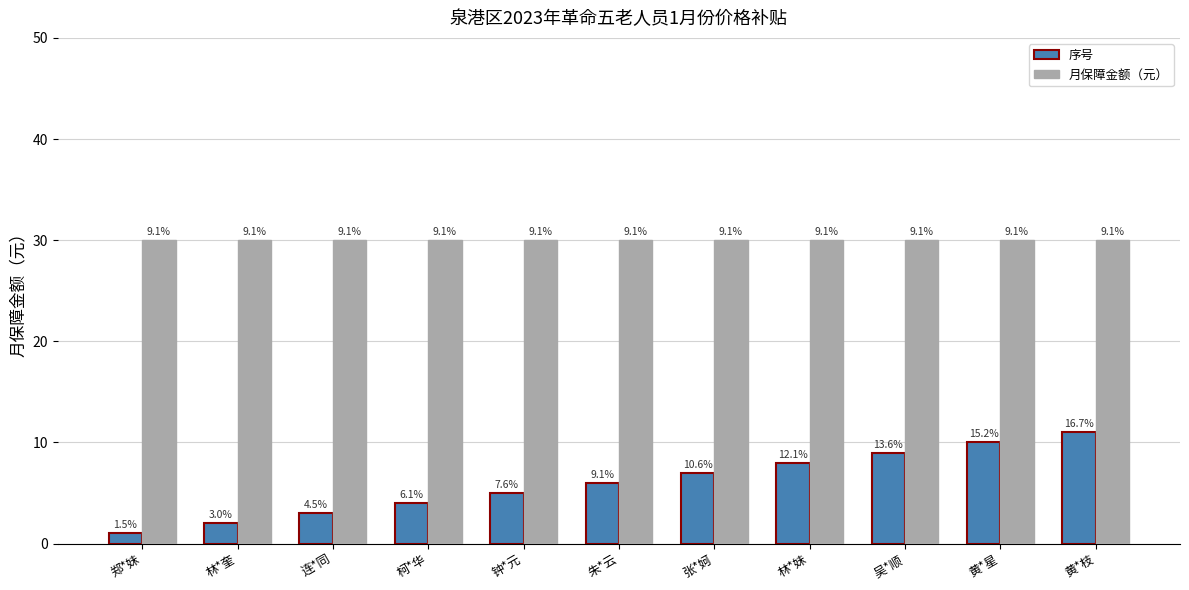

The 序号 series shows 2 at 黄*枝. True or false?

False